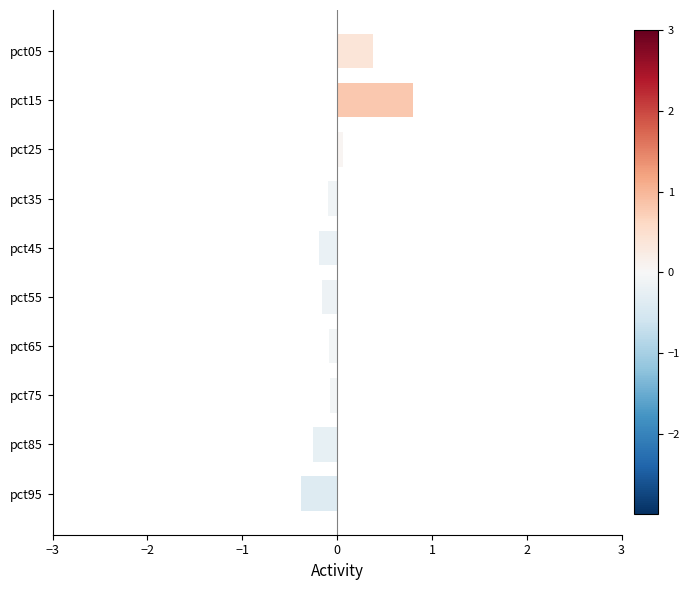

How many series are shown in this chart?

1